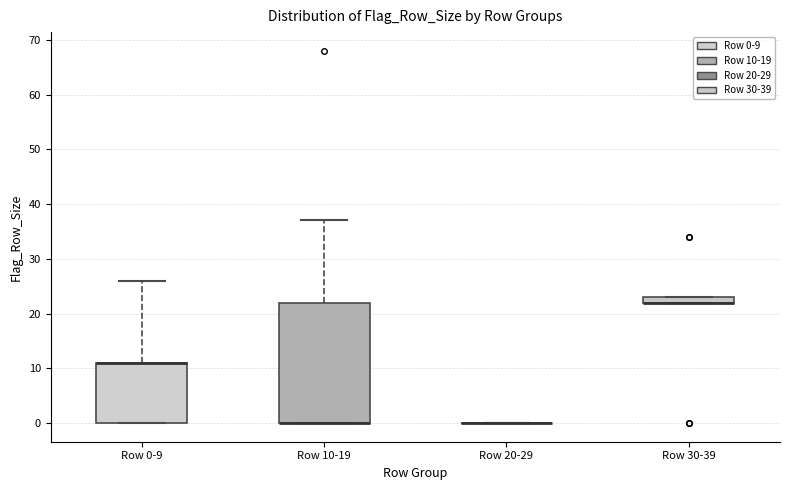

Where is the lower edge of the box for Row 30-39 on the y-axis? The values are not printed on the chart, so give them approximately, as read against the axis.

22